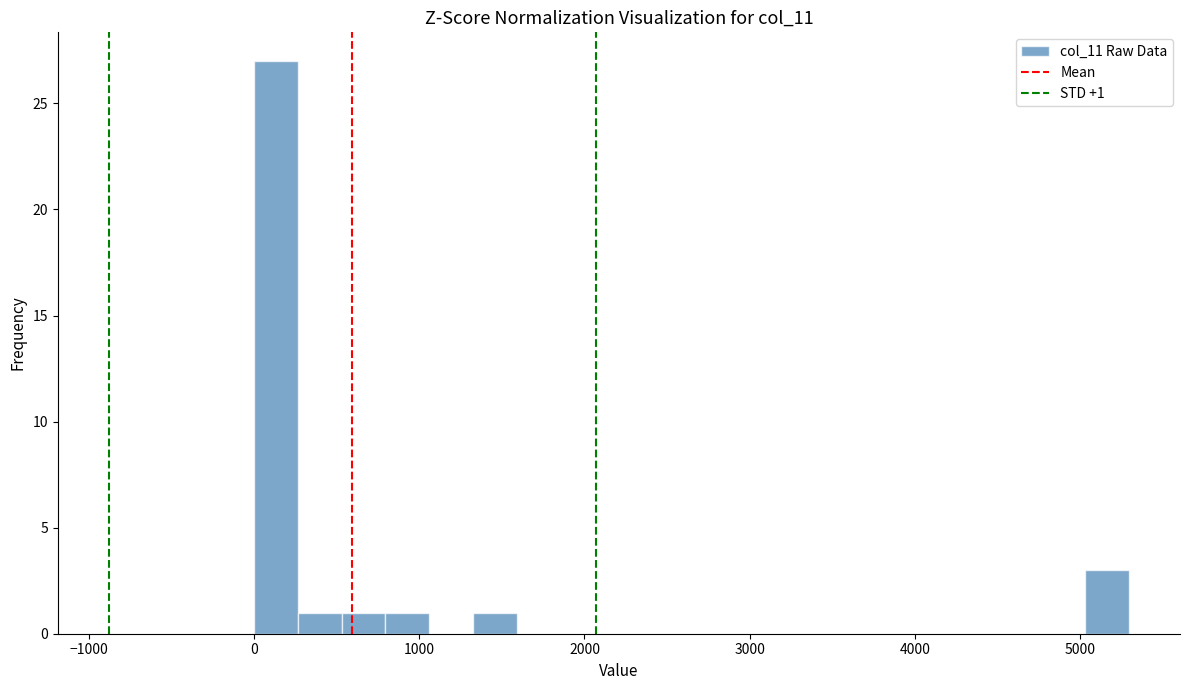

Read against the x-axis, roughly where is the centre of the tallest bar?

100